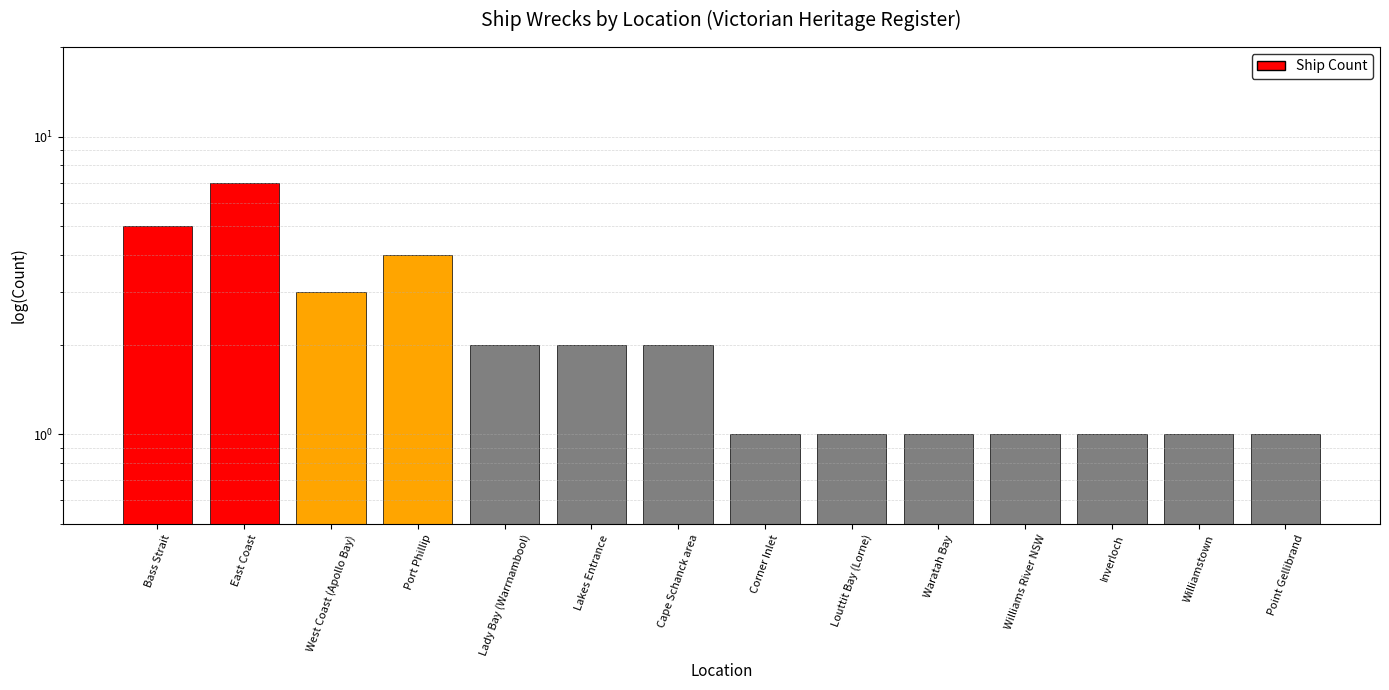

Which has a higher value, West Coast (Apollo Bay) or Cape Schanck area?

West Coast (Apollo Bay)